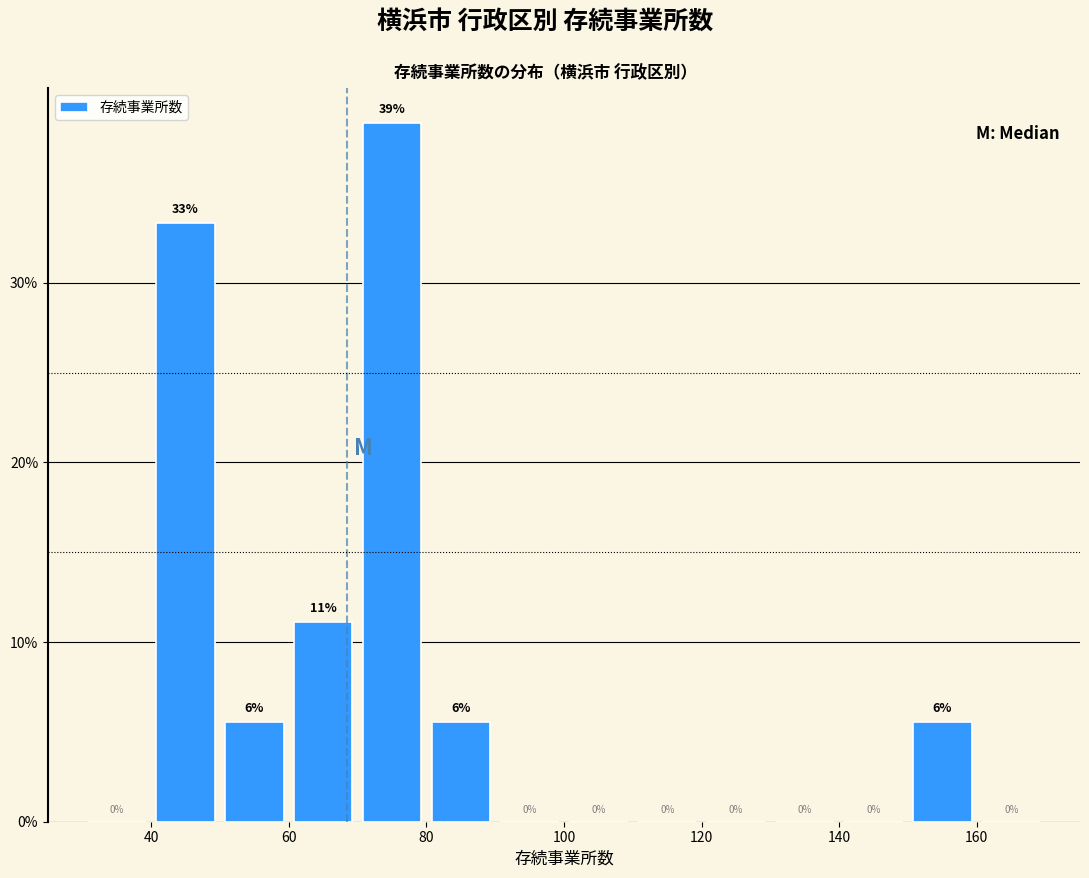

Over which range of the x-axis is the bar tallest?

70 to 80